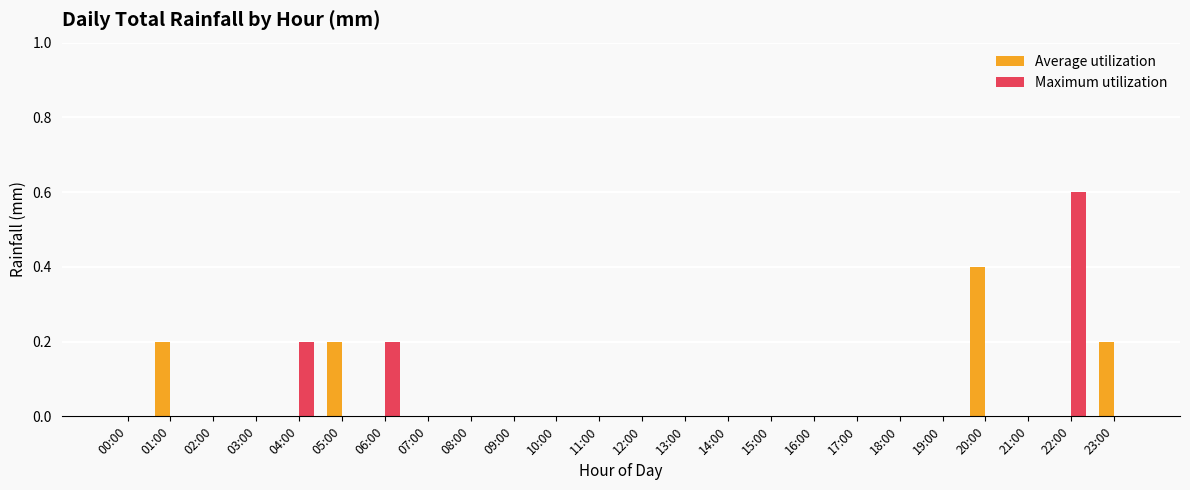

Which category has the highest value across all series?

22:00